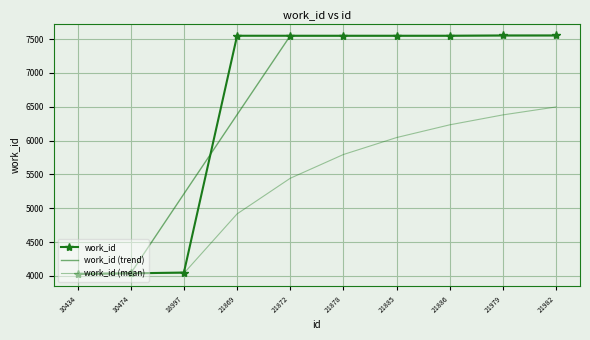

Is this an area chart (filled region under the line)?

No